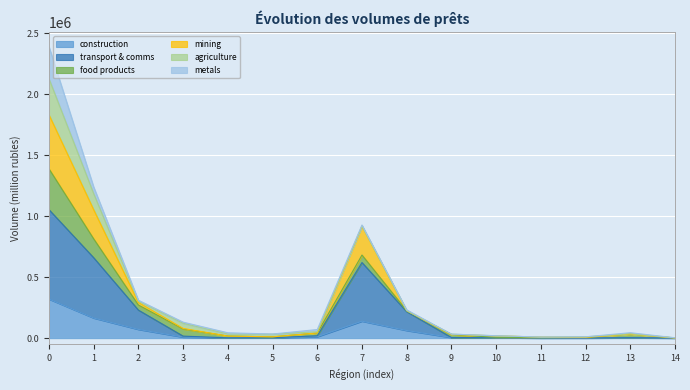

What is the maximum value for construction?

320156